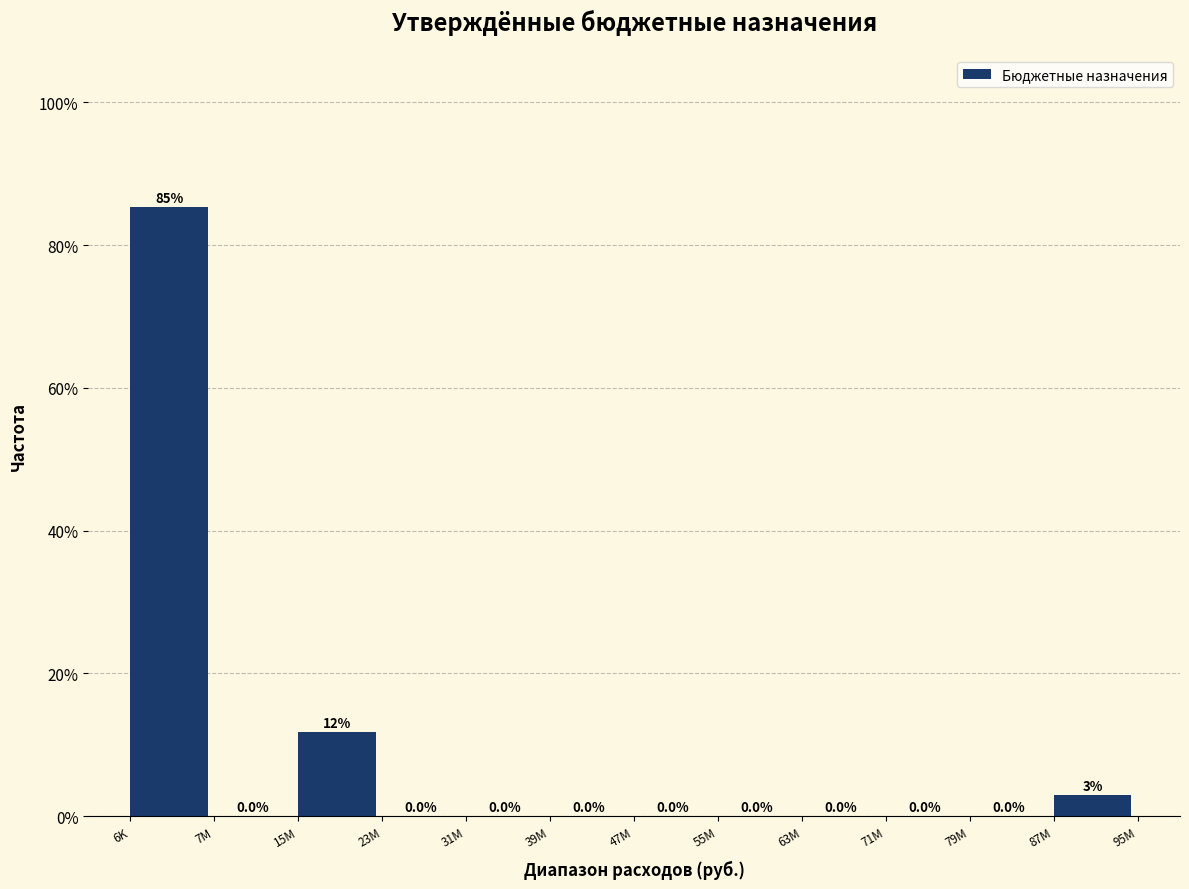

What is the change in value from 6K to 39M?

-85.3